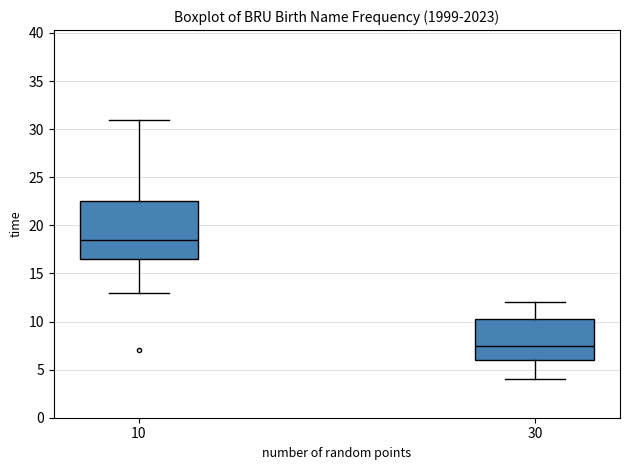

Which box is the tallest, from its lower edge to its upper edge?

10